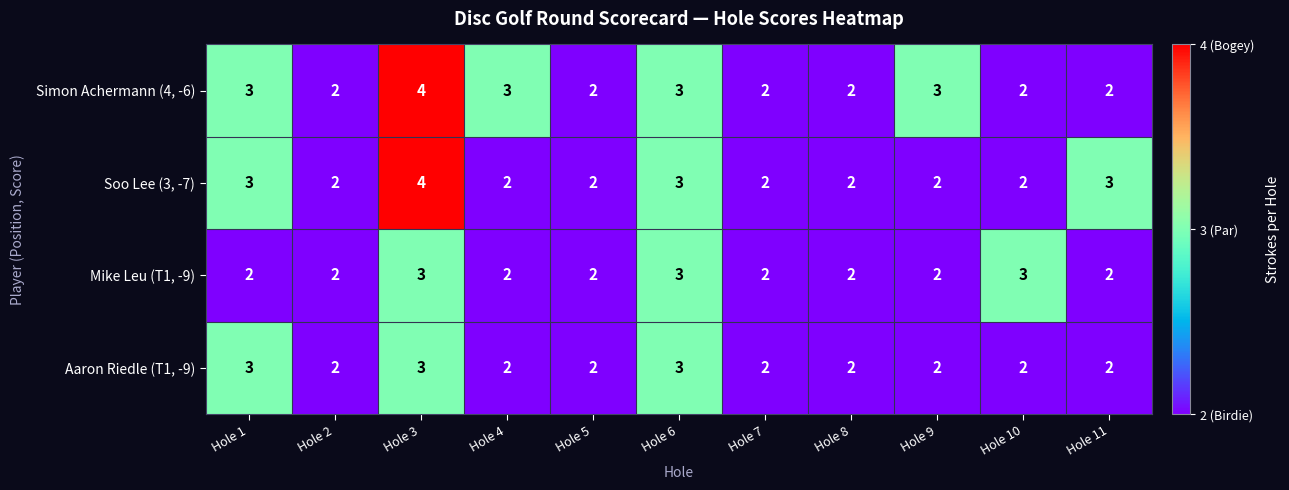

True or false: Soo Lee (3, -7) has a value of 2 at Hole 7.

True